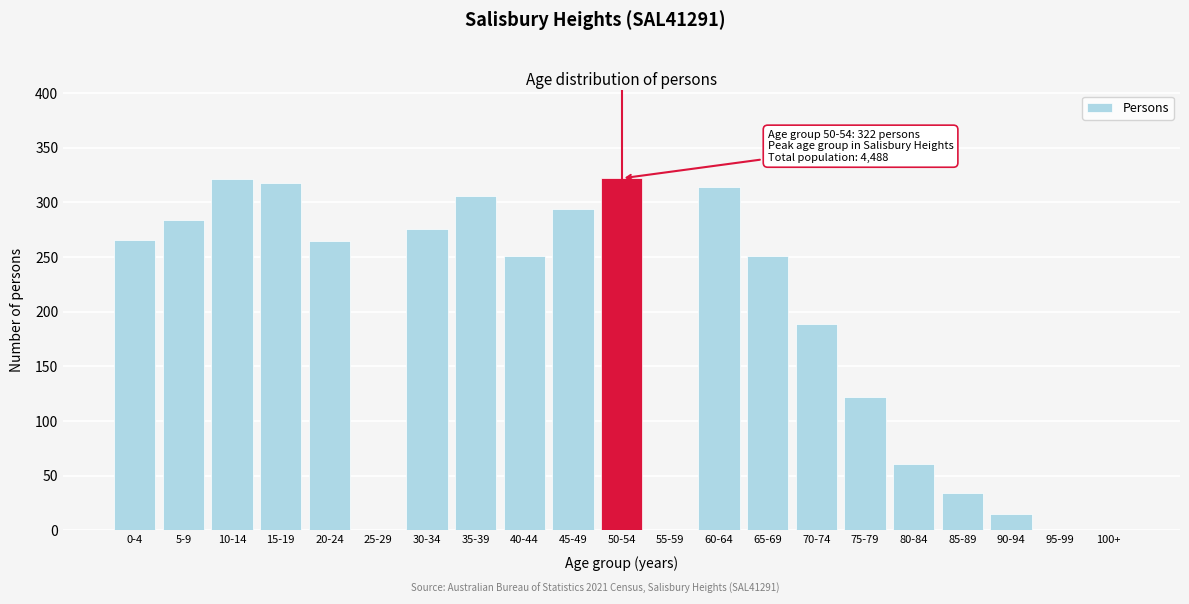

The value at 75-79 is 211. True or false?

False